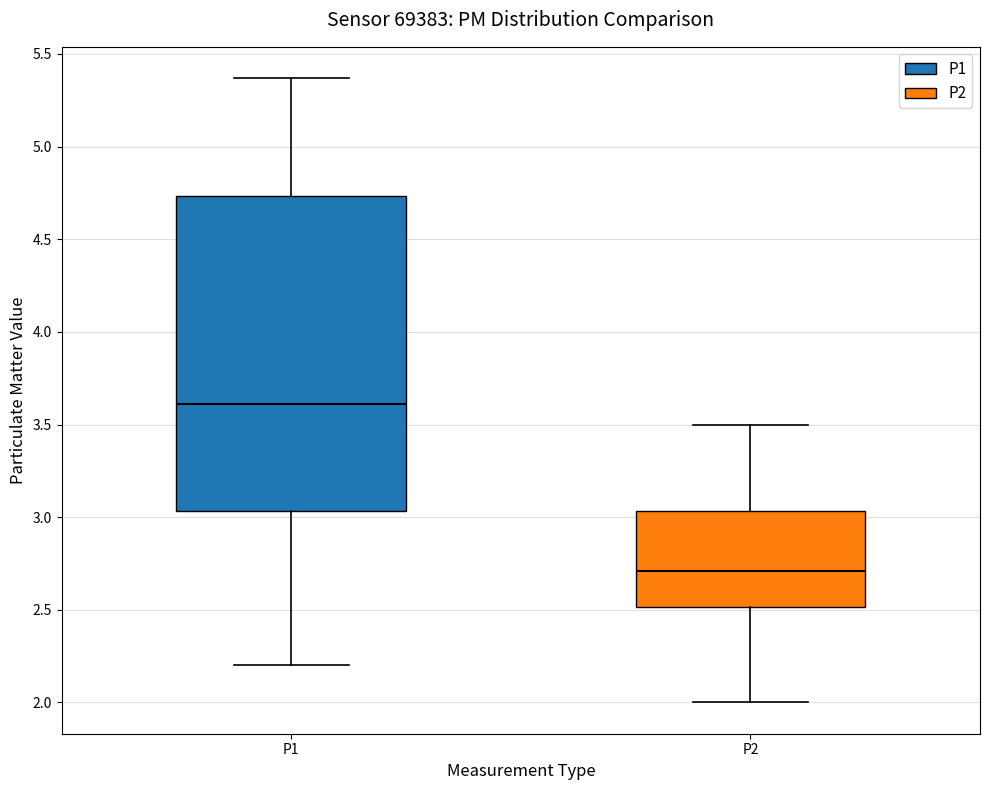

Where does the upper whisker of the box for P2 end on the y-axis? The values are not printed on the chart, so give them approximately, as read against the axis.

3.50